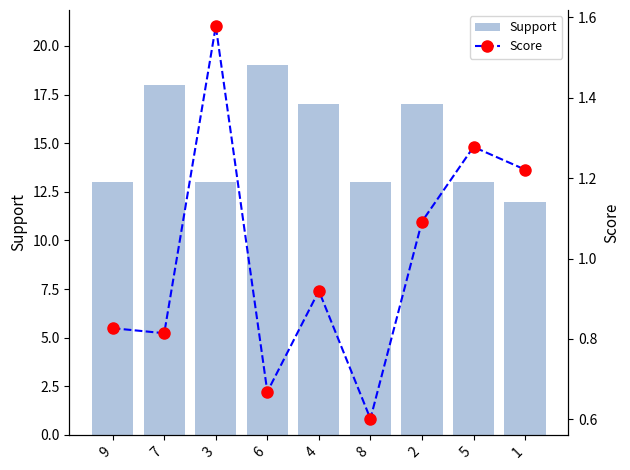

Reading right to left, list all the values displayed in this chart.

Support: 1=12.0	5=13.0	2=17.0	8=13.0	4=17.0	6=19.0	3=13.0	7=18.0	9=13.0
Score: 1=1.2	5=1.3	2=1.1	8=0.6	4=0.9	6=0.7	3=1.6	7=0.8	9=0.8